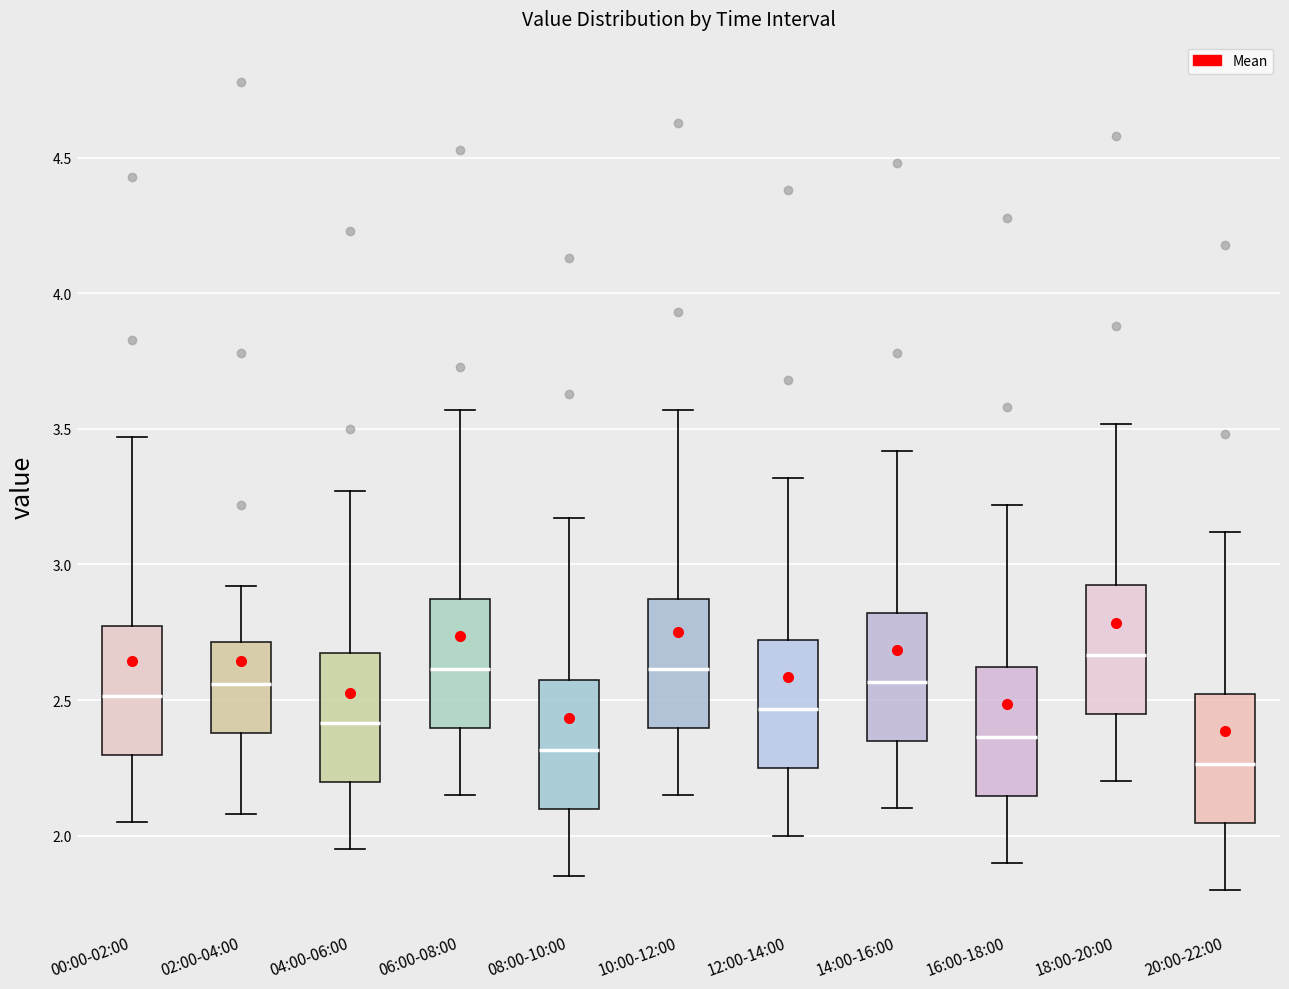

Which box has the lowest median line?

20:00-22:00